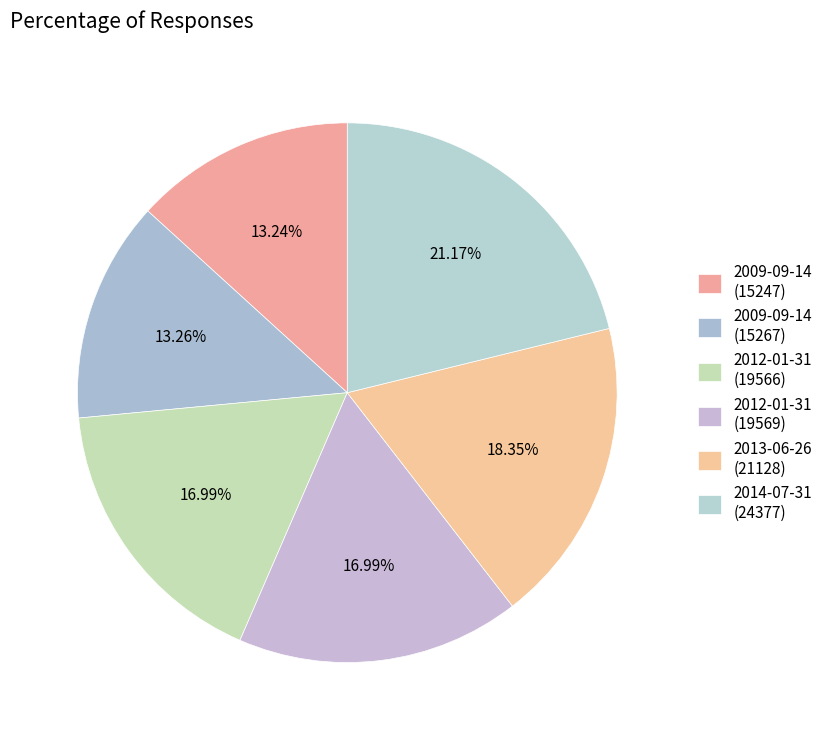

How many segments does this pie chart have?

6